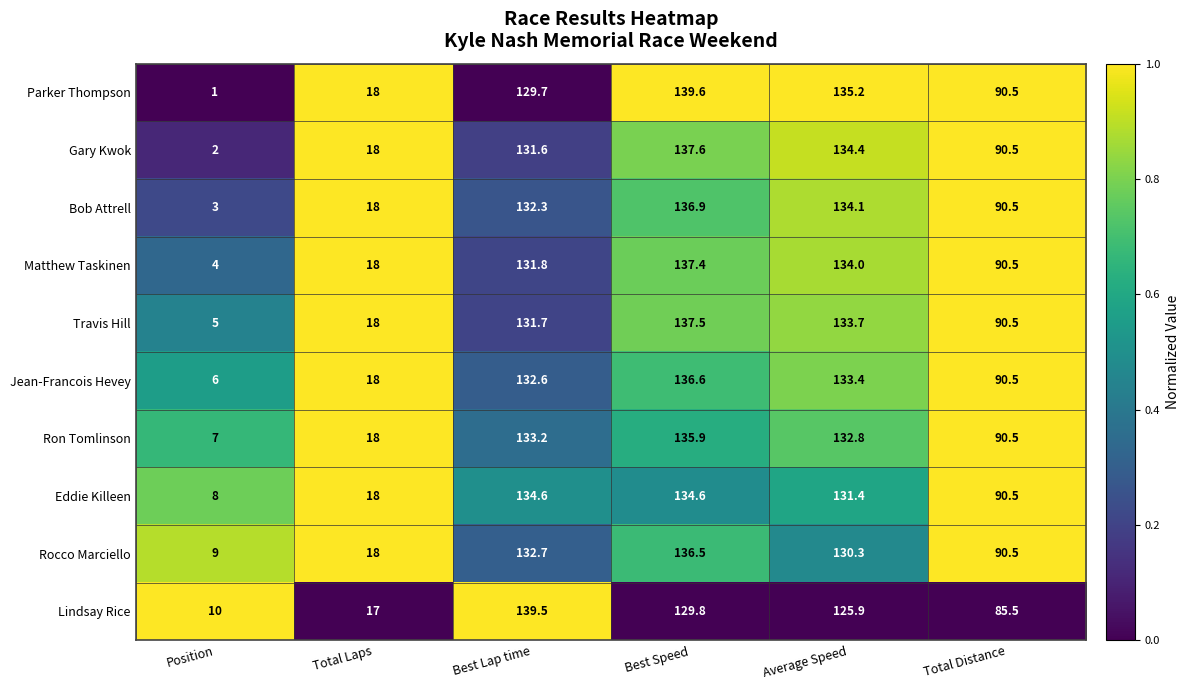

What is the sum of all Matthew Taskinen values?

515.7